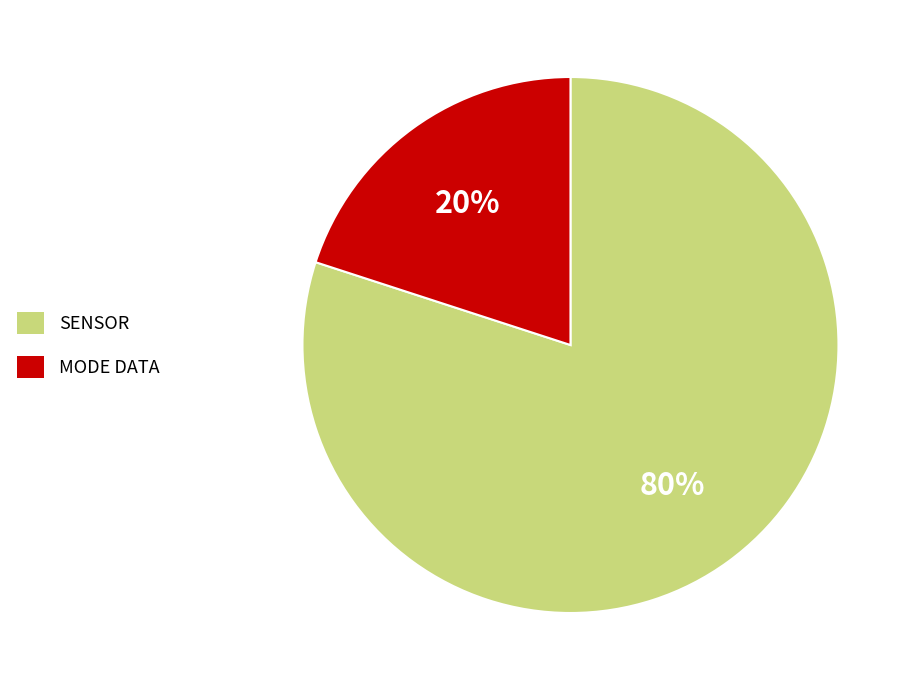

Approximately how many times larger is the value at SENSOR compared to MODE DATA?

4.0